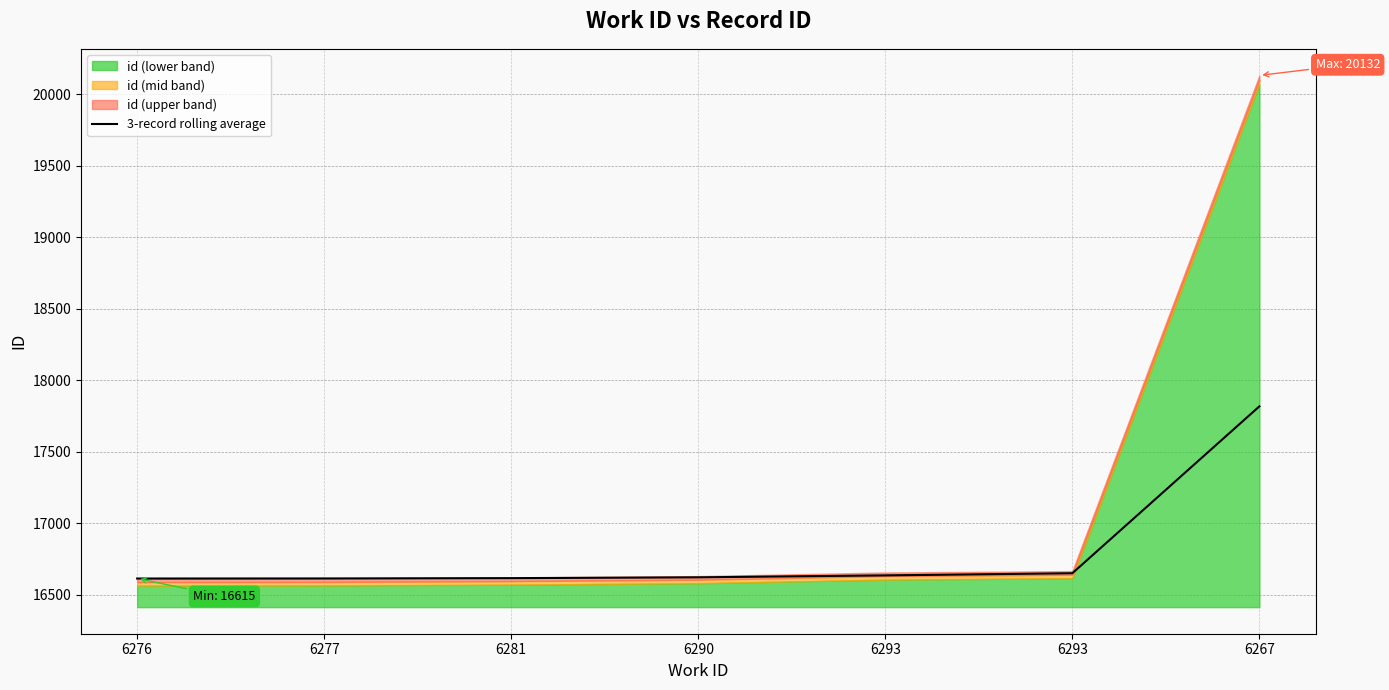

What is the sum of all values?

117579.2